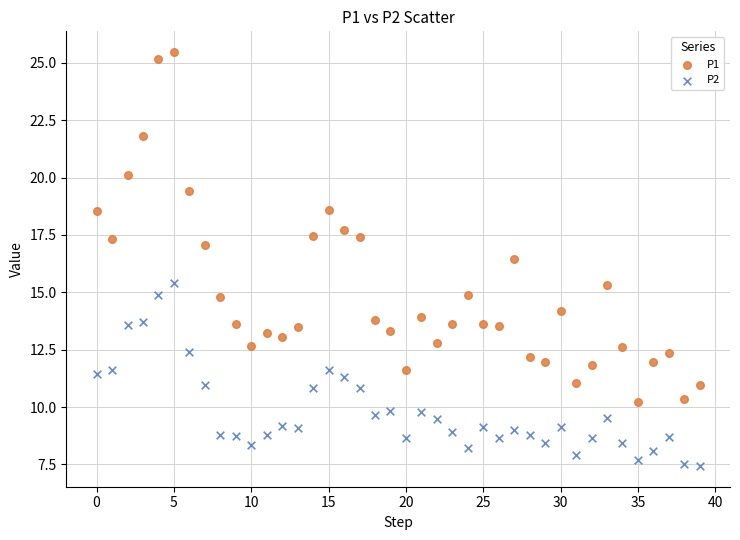

Across all data points, what is the range of Y values (max minus min)?

18.0